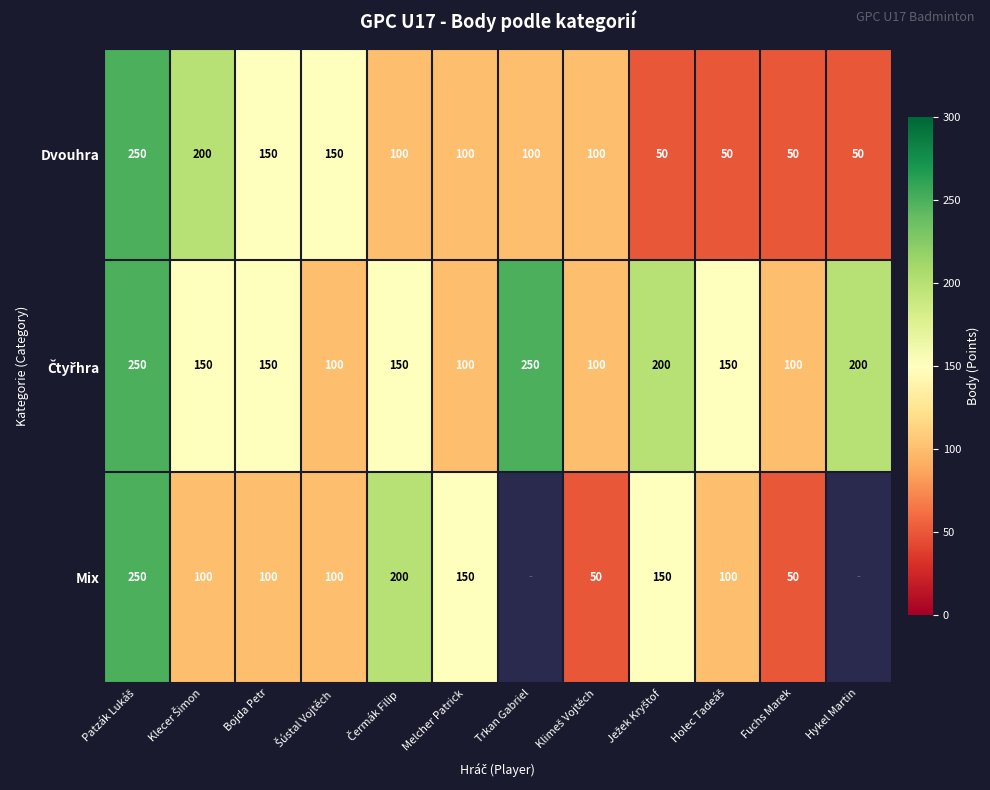

What is the smallest value displayed?

50.0